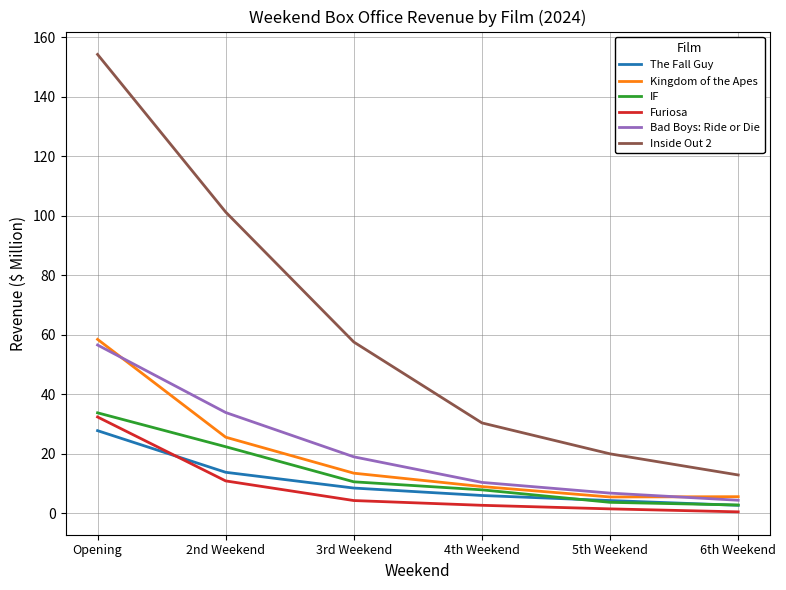

Is it true that Furiosa equals 1.4 at 5th Weekend?

True